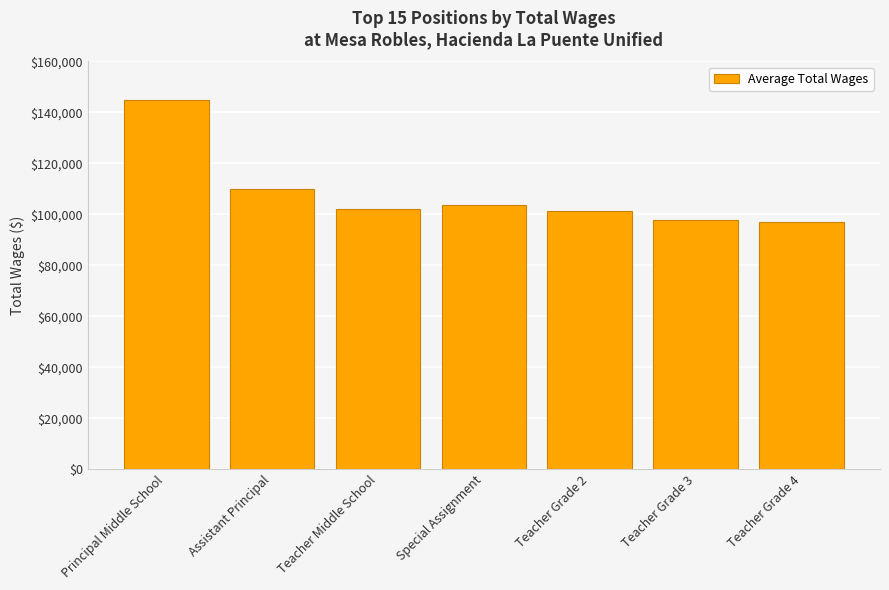

True or false: the data shows 144888.0 at Principal Middle School.

True